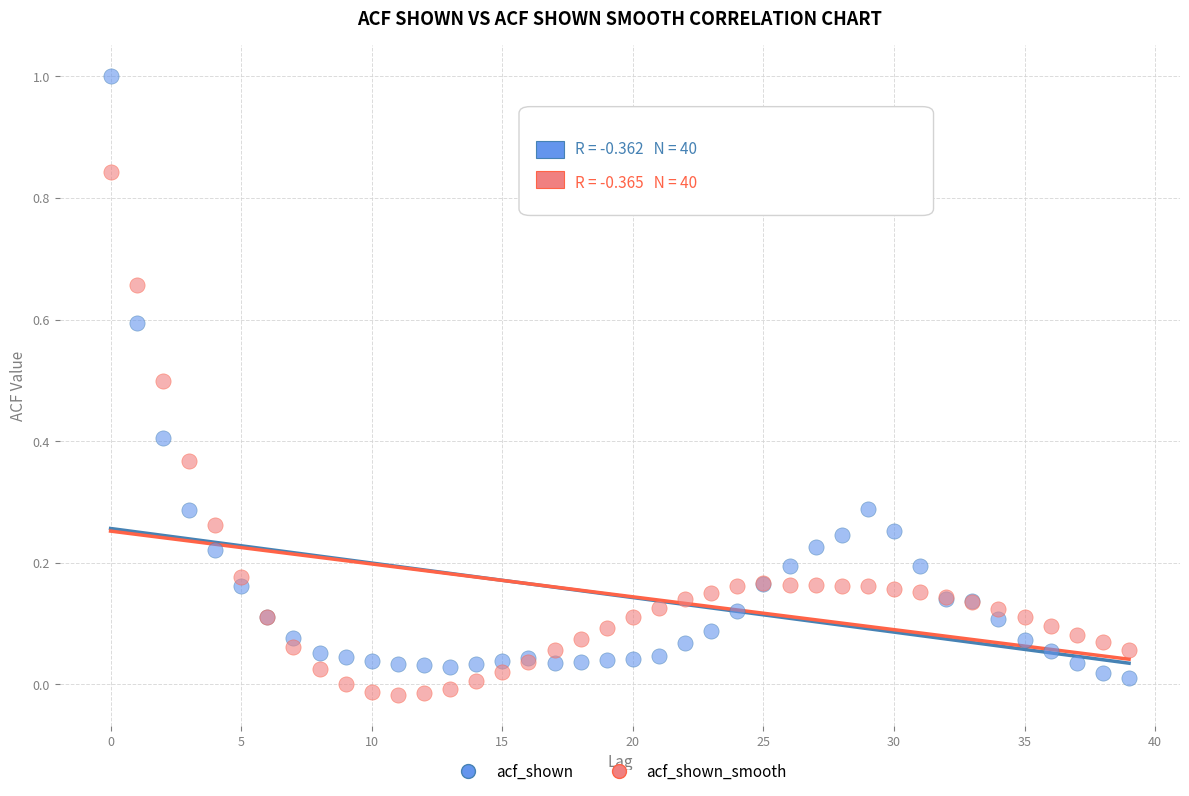

Which series contains the highest Y value?

acf_shown